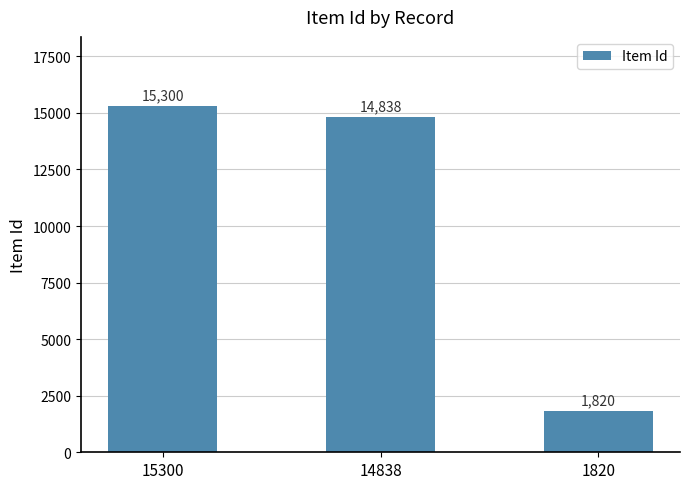

The chart shows a value of 14838 at 14838. True or false?

True